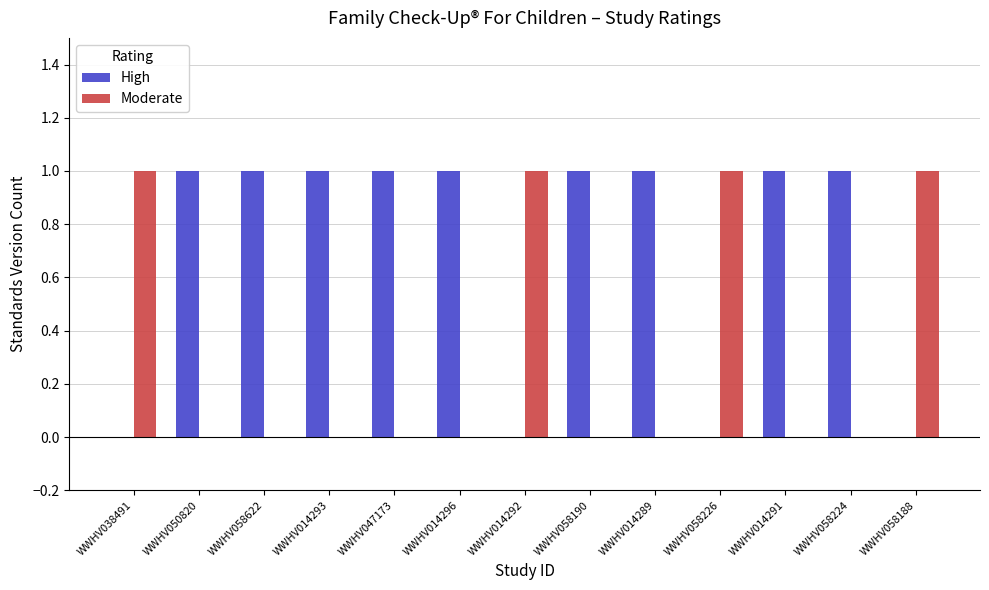

The value of Moderate at WWHV047173 is 0. True or false?

True